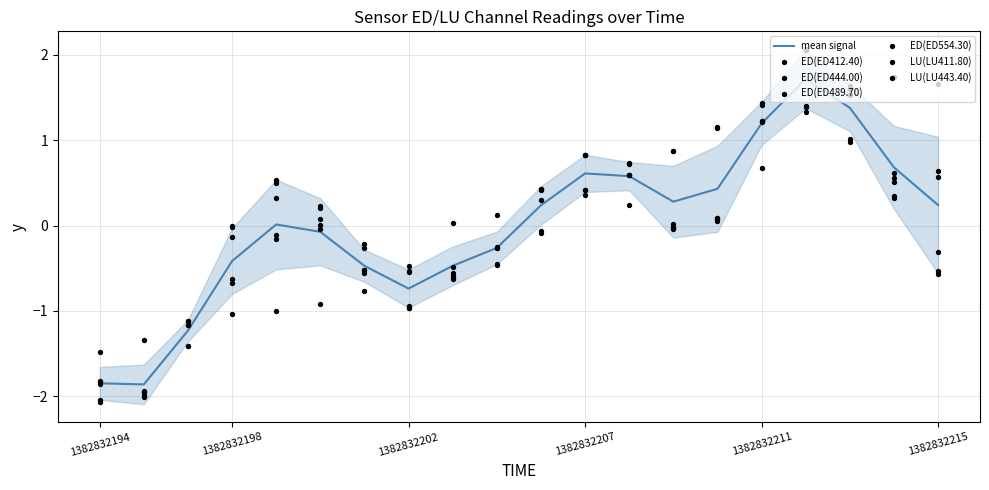

What is the highest value of the mean signal series?

1.7